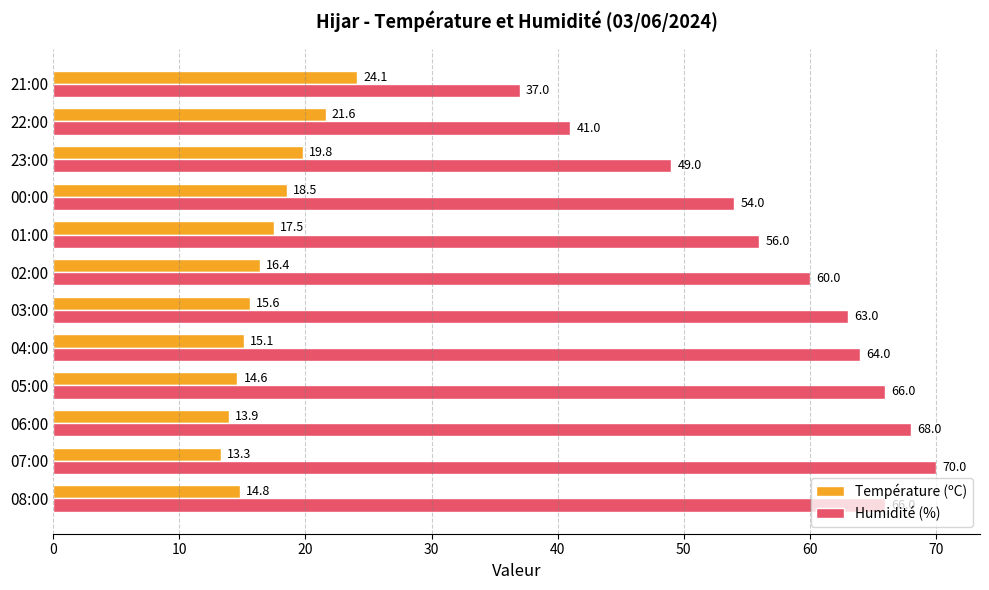

At which category is the sum across all series the highest?

07:00